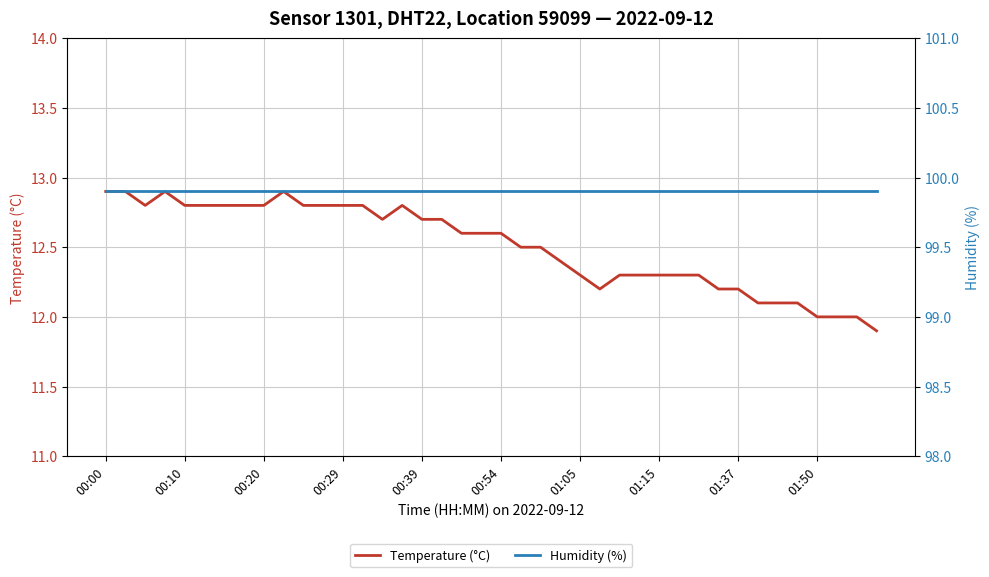

What is the sum of all Temperature (°C) values?

500.3